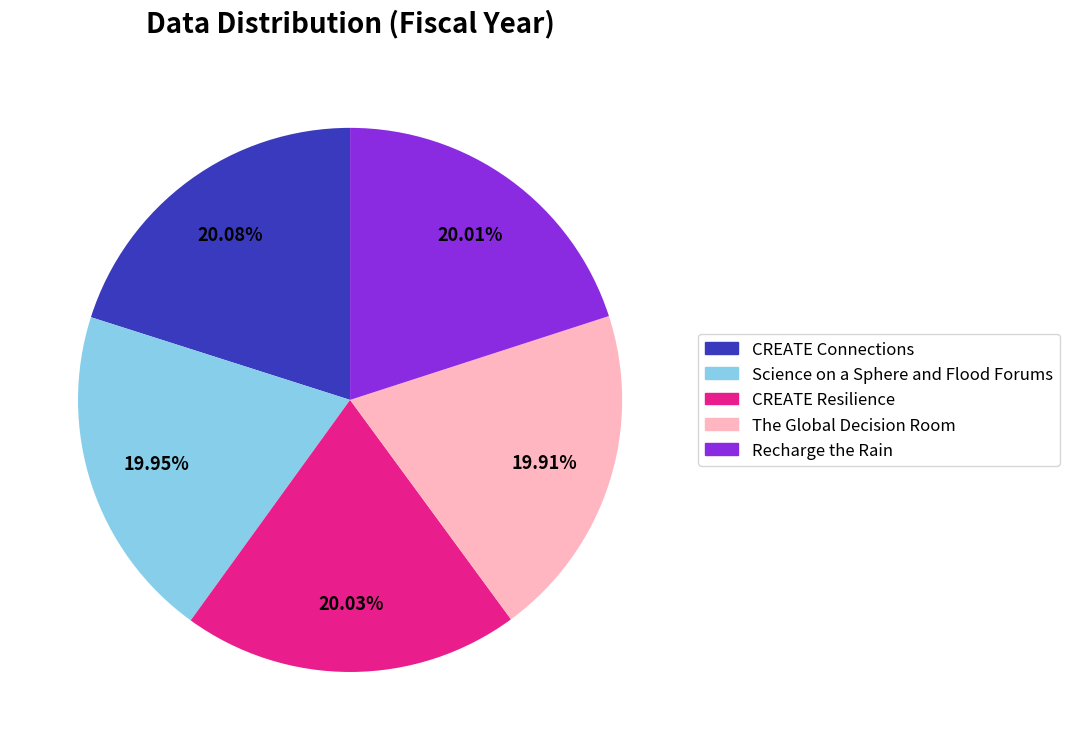

How much of the chart is everything except Recharge the Rain?

80.0%